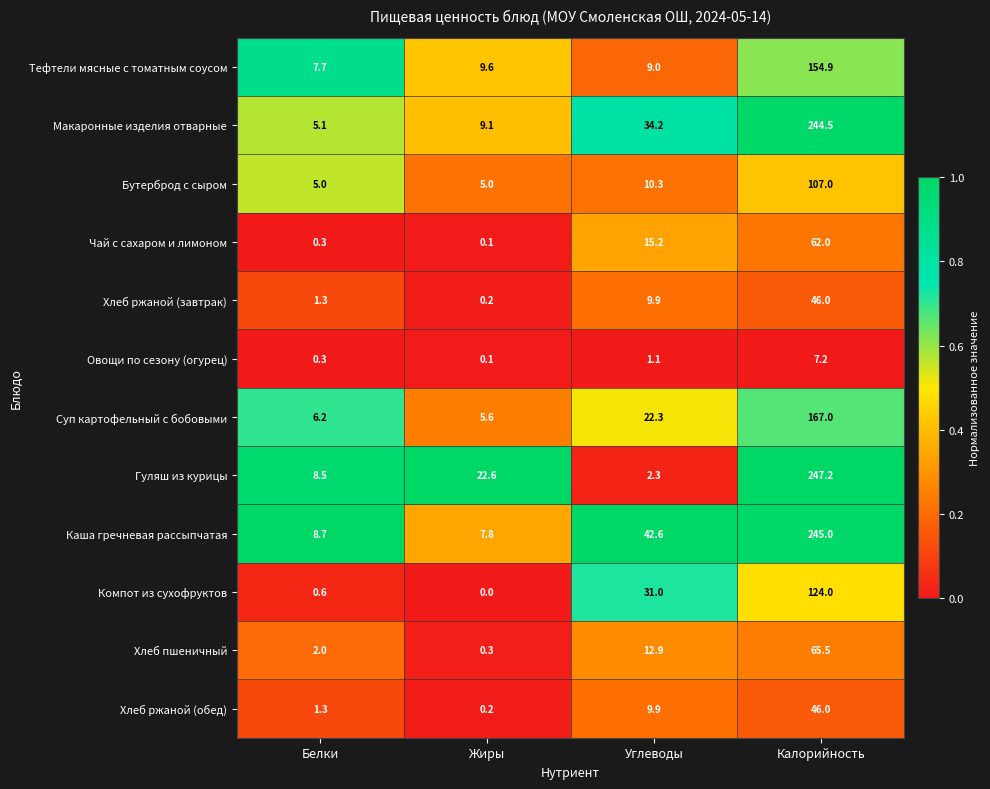

At which category does the chart reach its minimum across all series?

Жиры